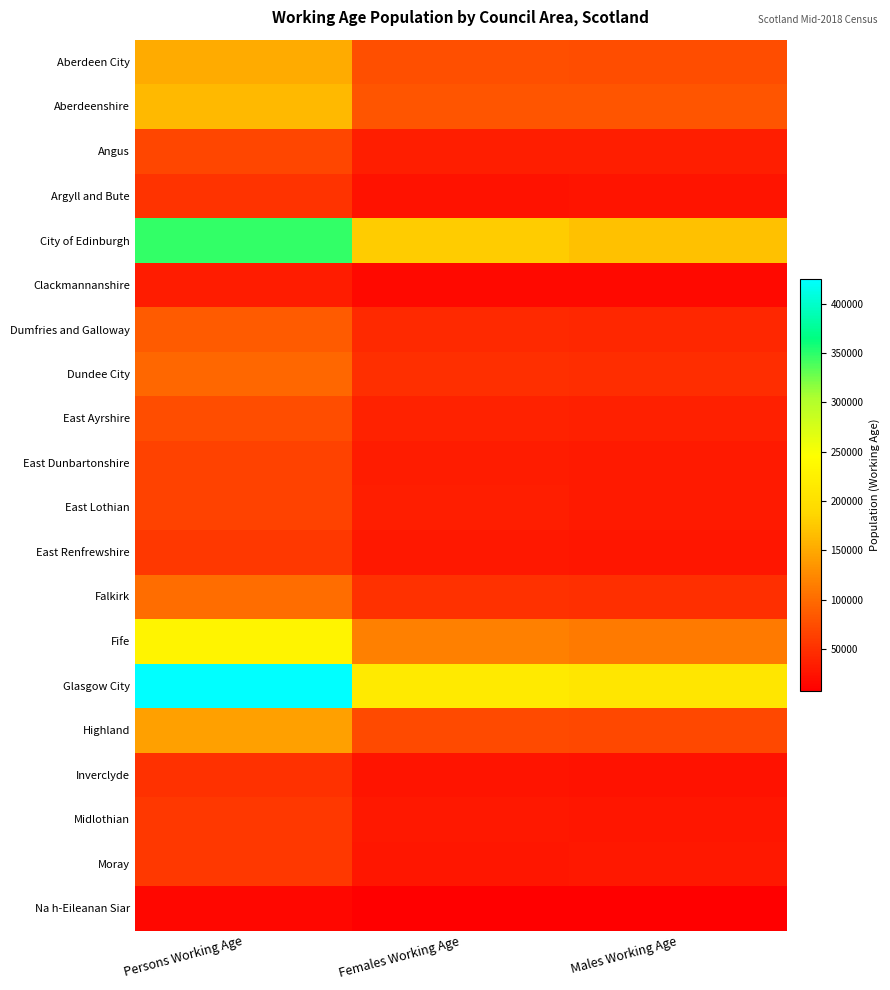

At which category does the chart reach its peak across all series?

Persons Working Age